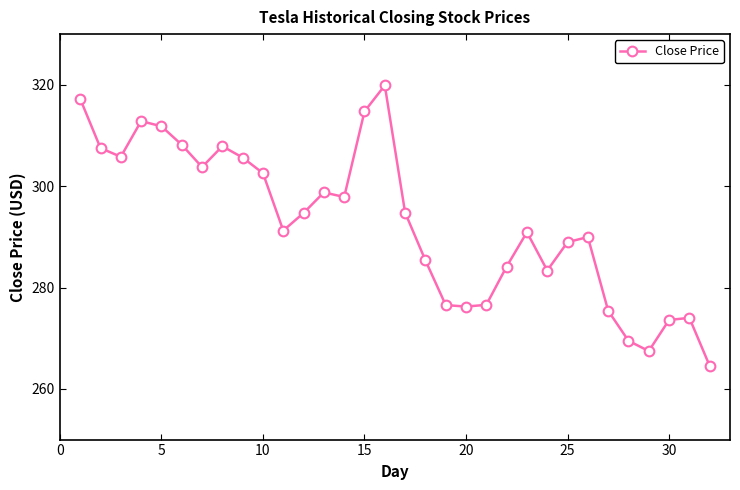

How many values are below 294?

16